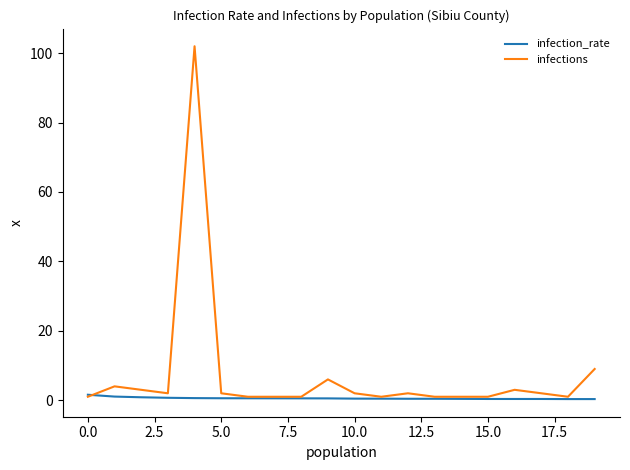

What is the maximum value shown in the chart?

102.0